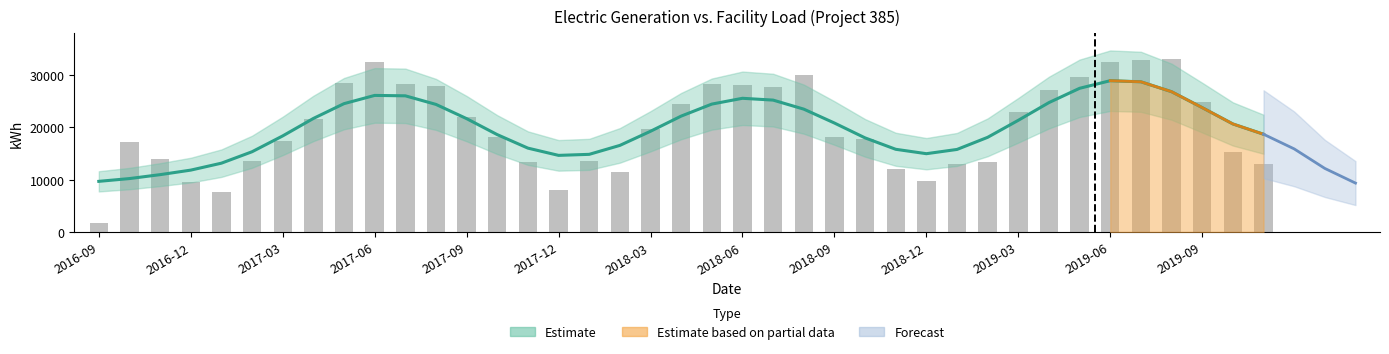

How many bars are there in total?

39